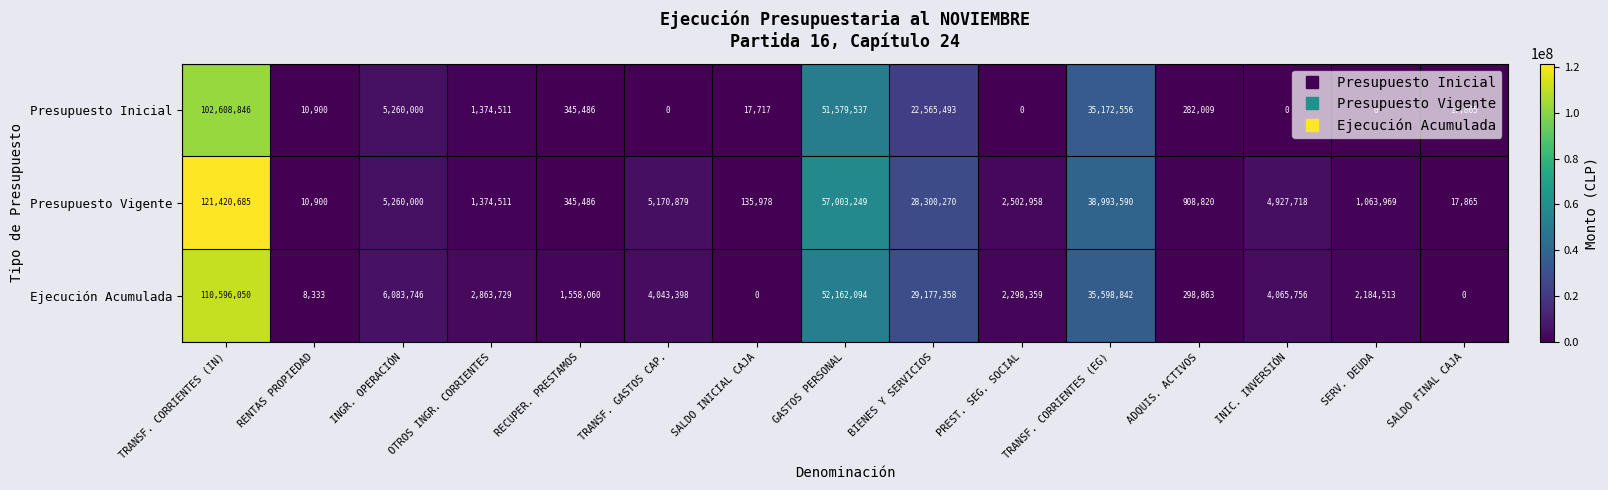

What is the spread (max minus min) of values at INGR. OPERACIÓN?

823746